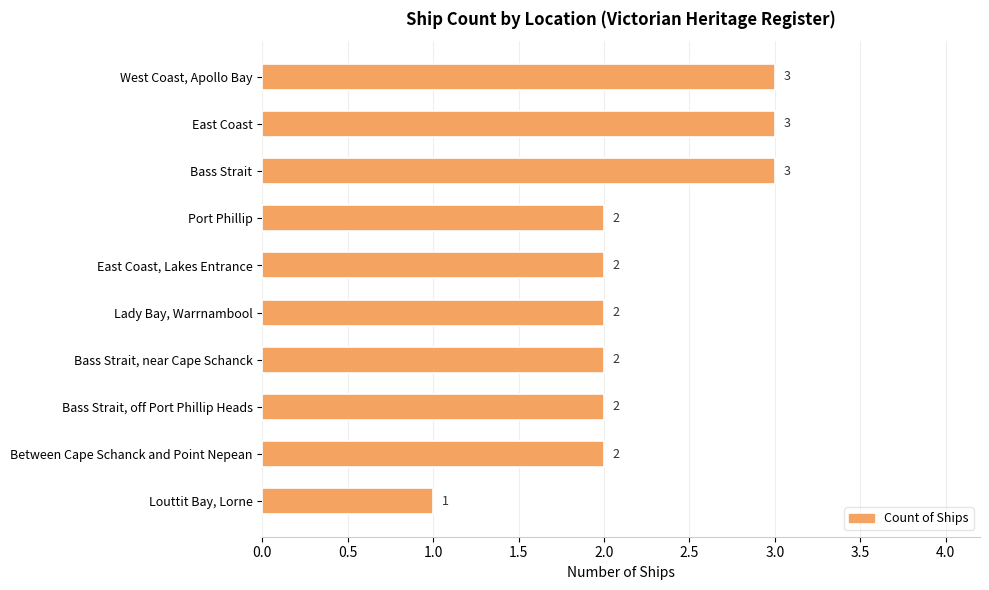

Are the bars grouped side by side (vs. stacked)?

No